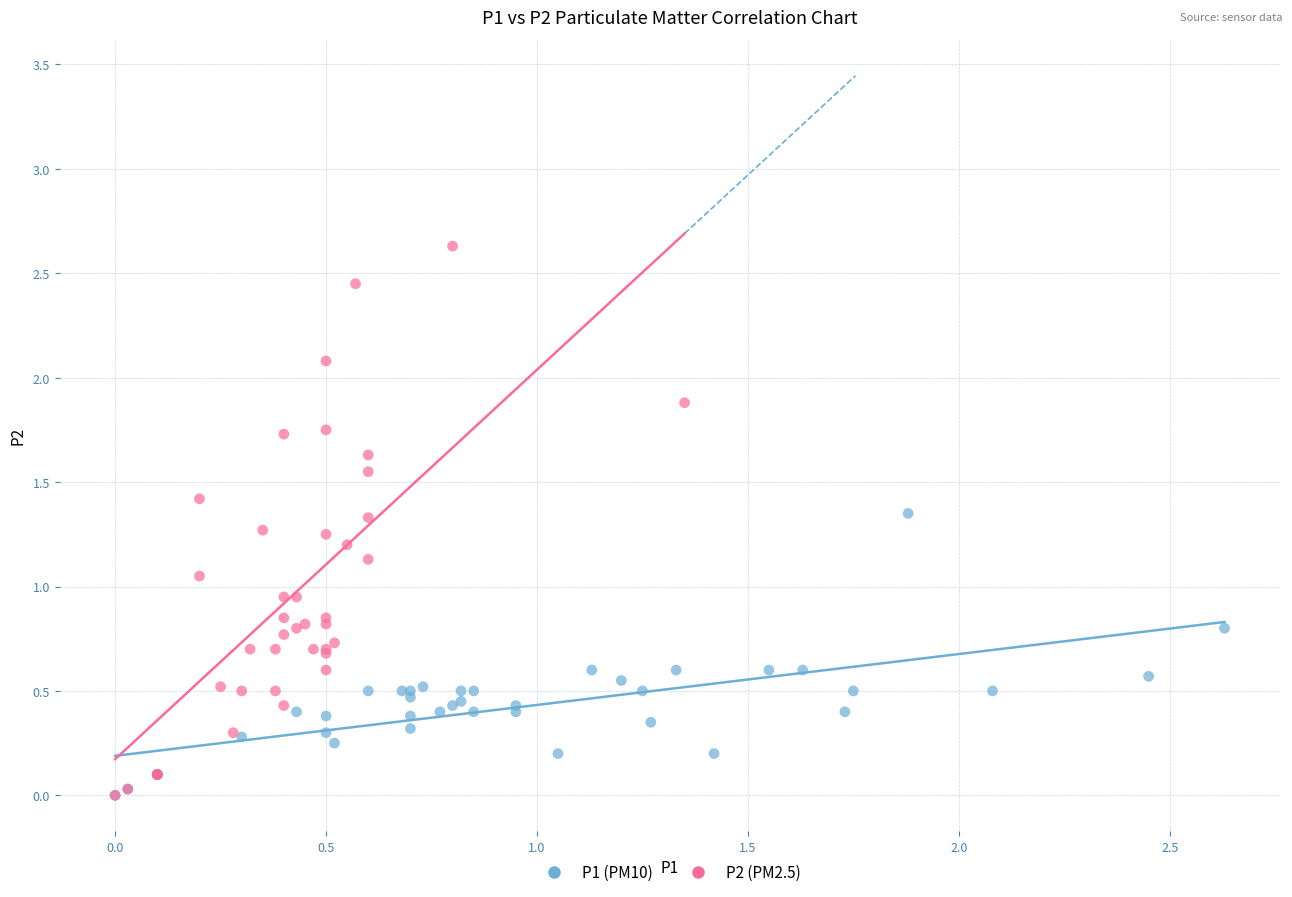

Which series has the widest spread of Y values?

P2 (PM2.5)